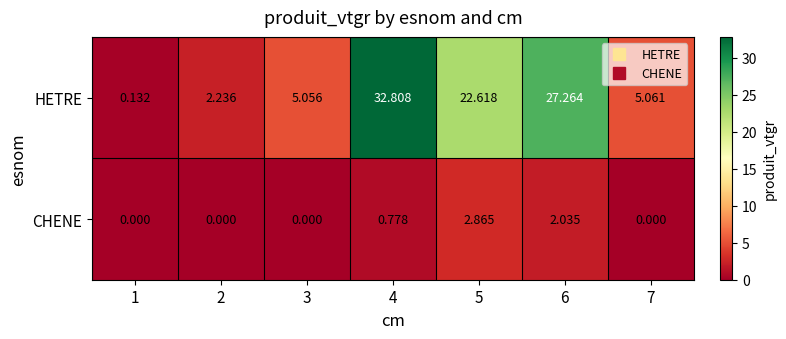

Which series has the largest range (max minus min)?

HETRE